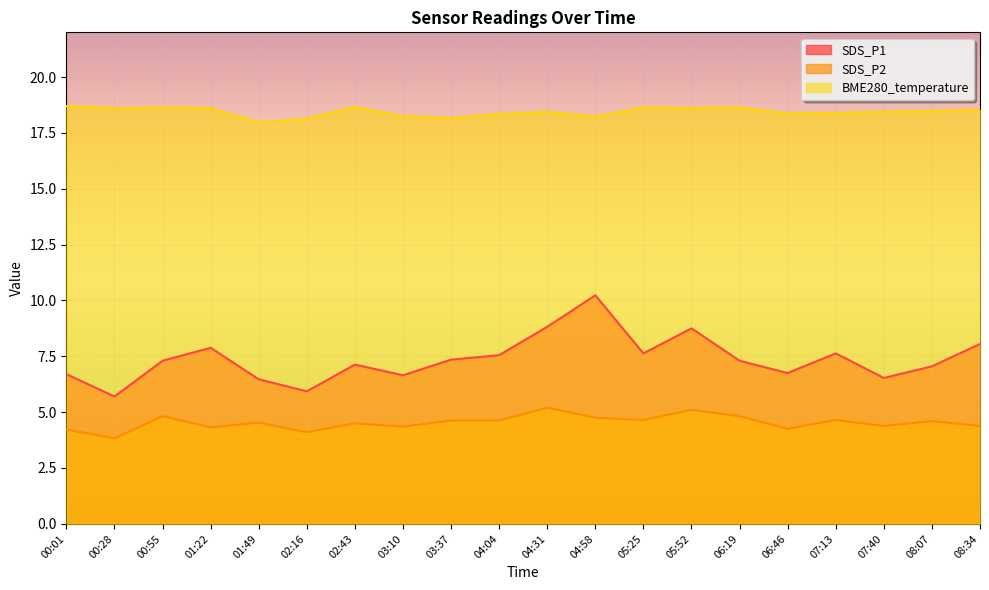

Between 04:04 and 06:19, which series saw the biggest shift?

BME280_temperature